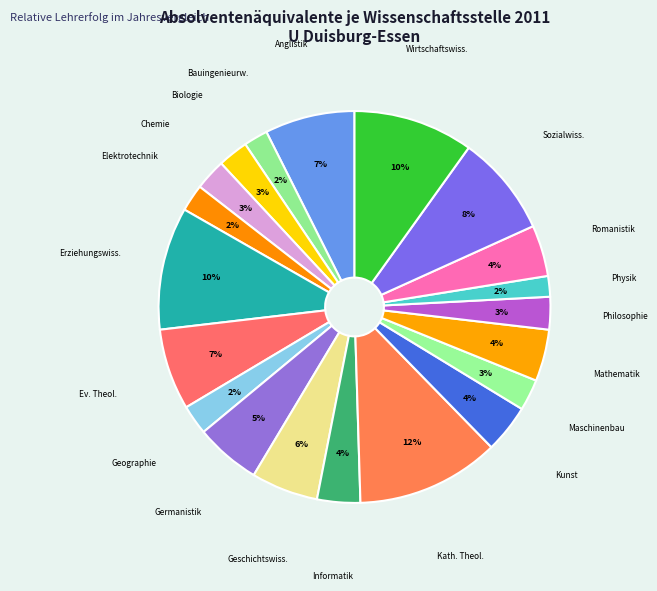

To the nearest percent, what is the difference between the largest and smallest slice percentages?

10%